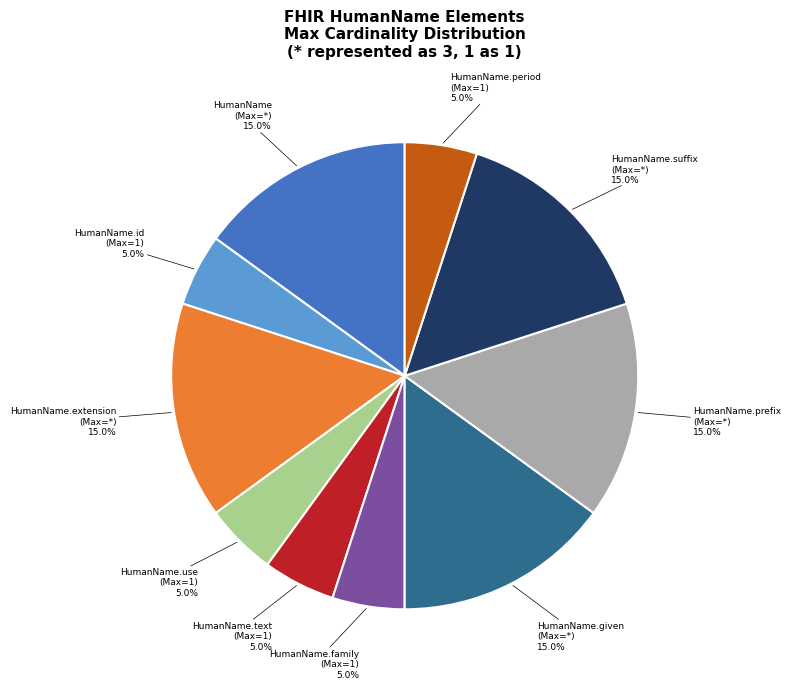

To the nearest percent, what is the average slice percentage?

10%